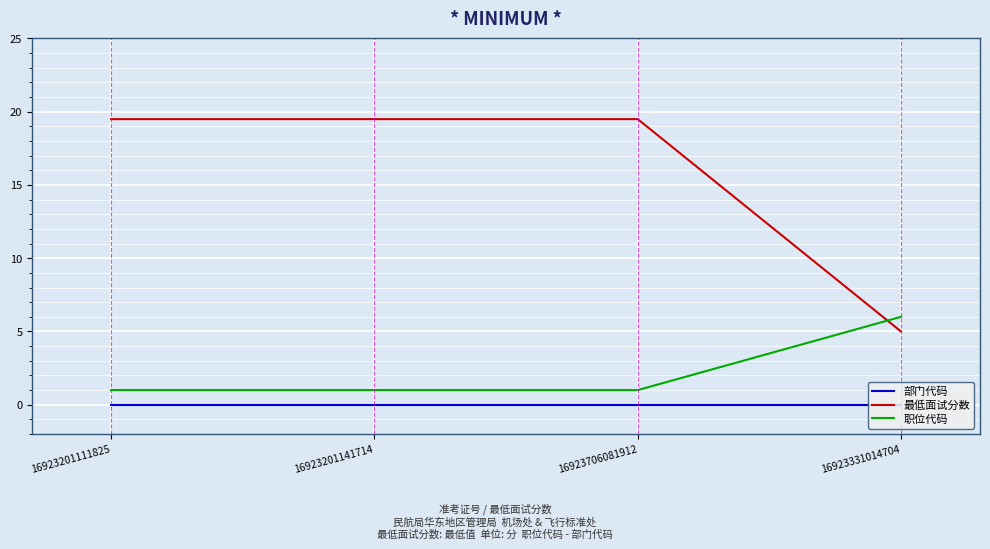

Where does the 最低面试分数 series first go above 19?

16923201111825